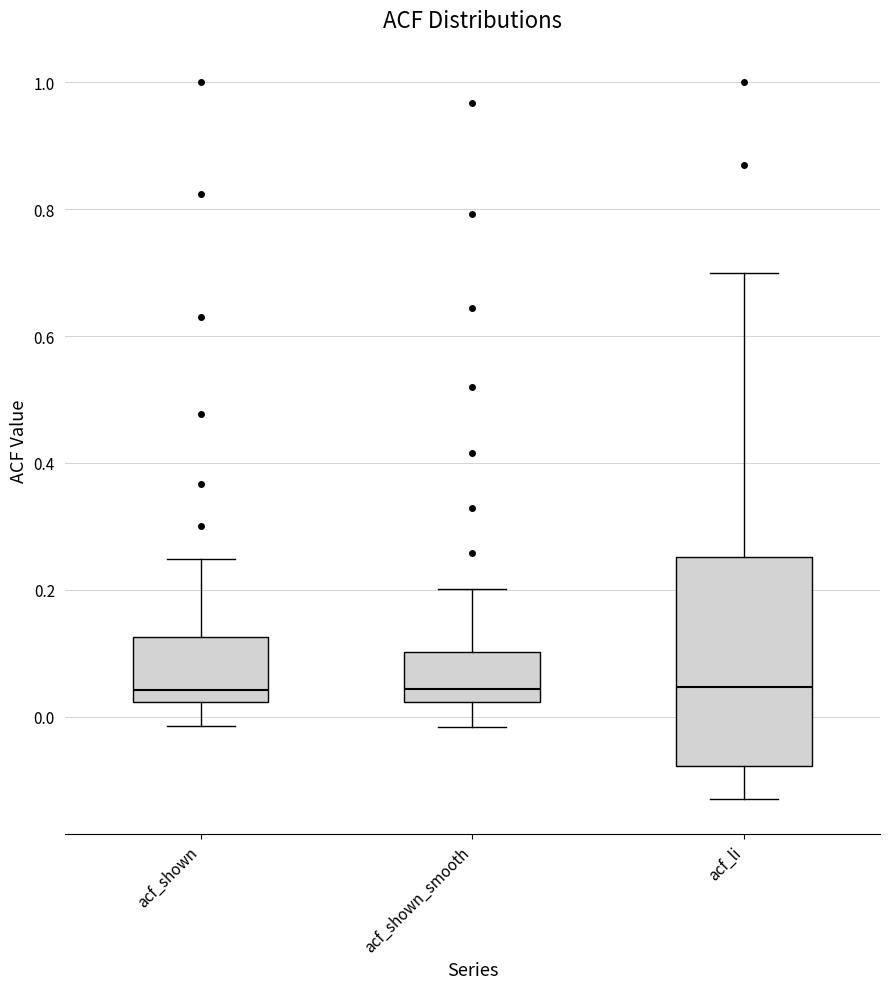

Where is the upper edge of the box for acf_li on the y-axis? The values are not printed on the chart, so give them approximately, as read against the axis.

0.26